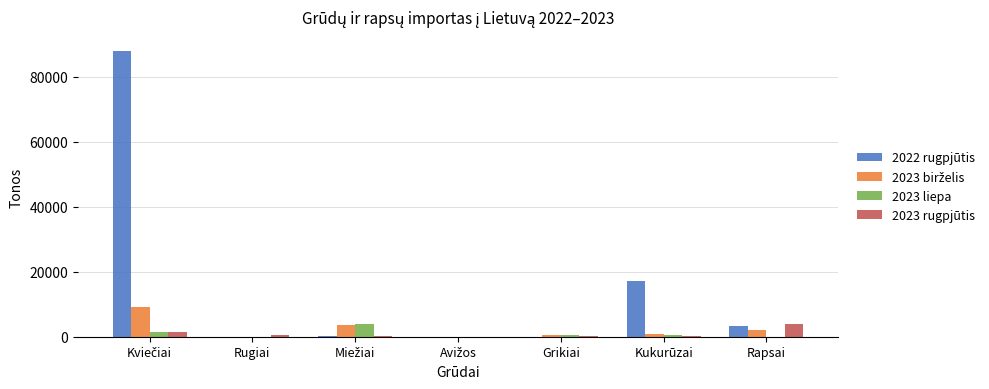

How many data points in 2022 rugpjūtis are above 169?

4